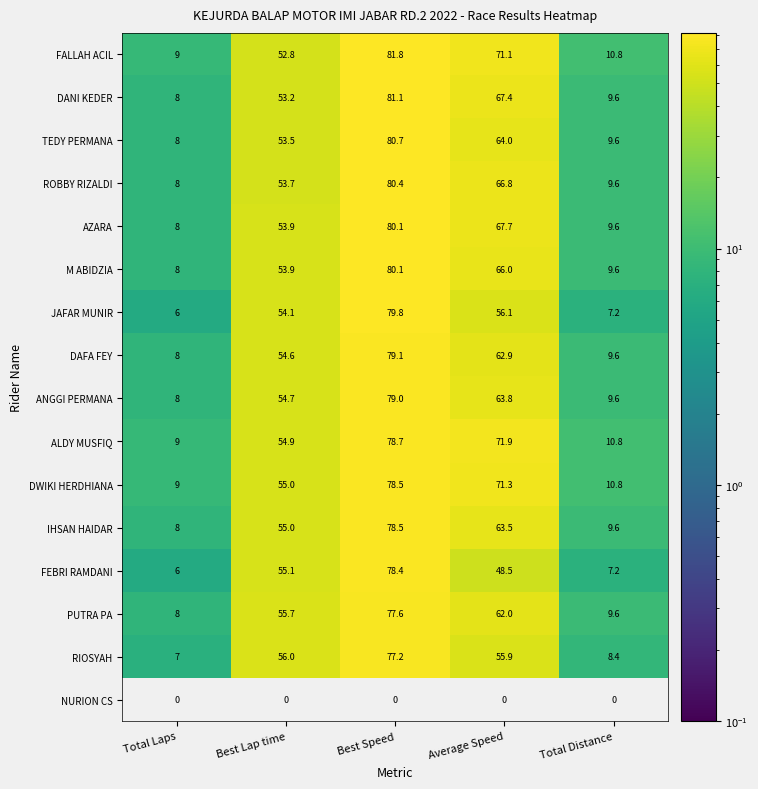

Where is ANGGI PERMANA nearest to the value 43?

Best Lap time